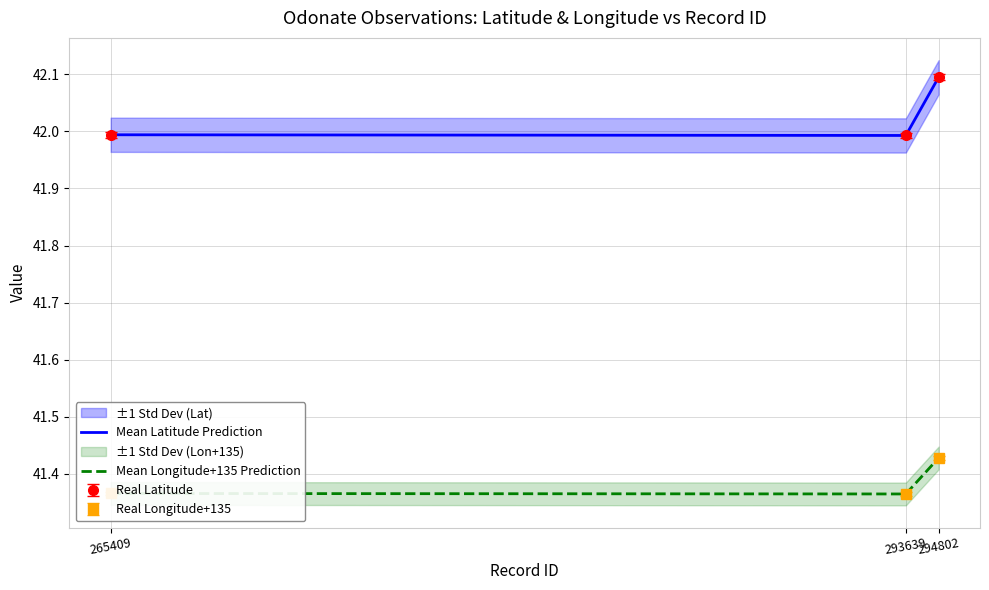

What is the difference between the highest and lowest values at 265409?

0.6